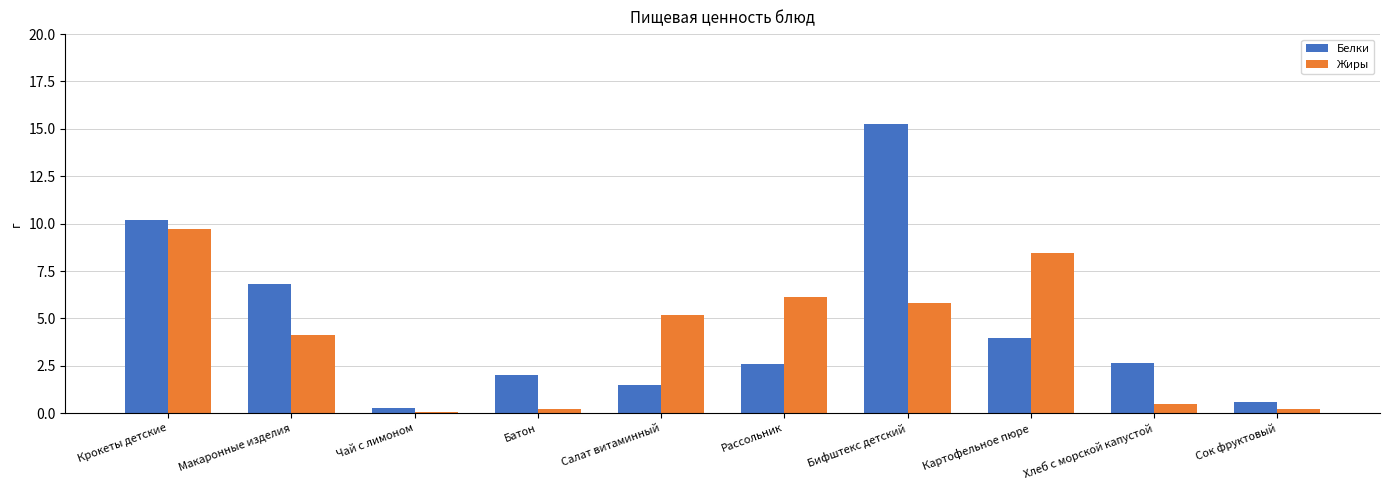

At which category does the chart reach its peak across all series?

Бифштекс детский